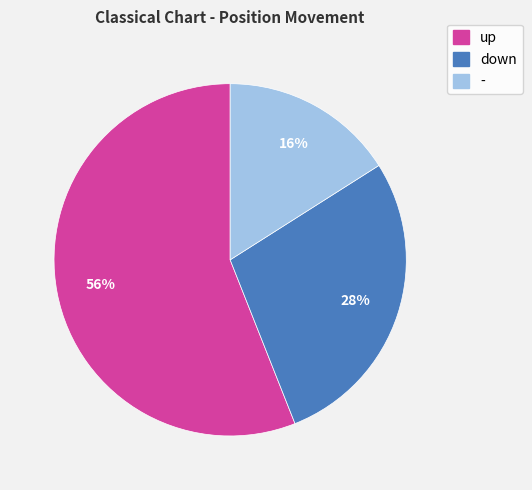

To the nearest percent, what is the difference between the largest and smallest slice percentages?

40%